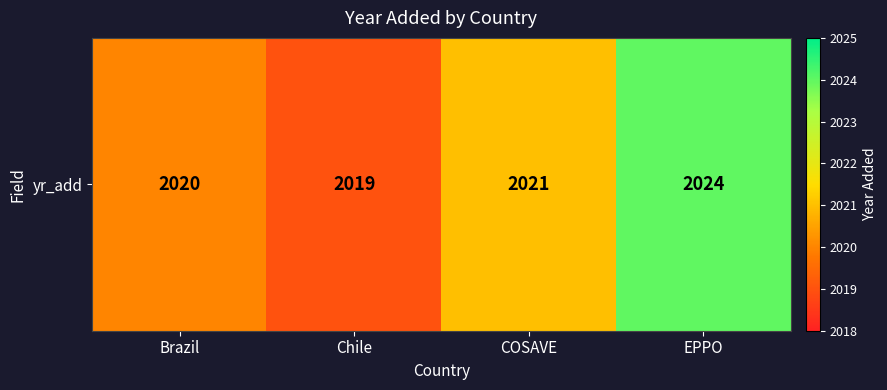

Rank the categories by value from highest to lowest.

EPPO, COSAVE, Brazil, Chile